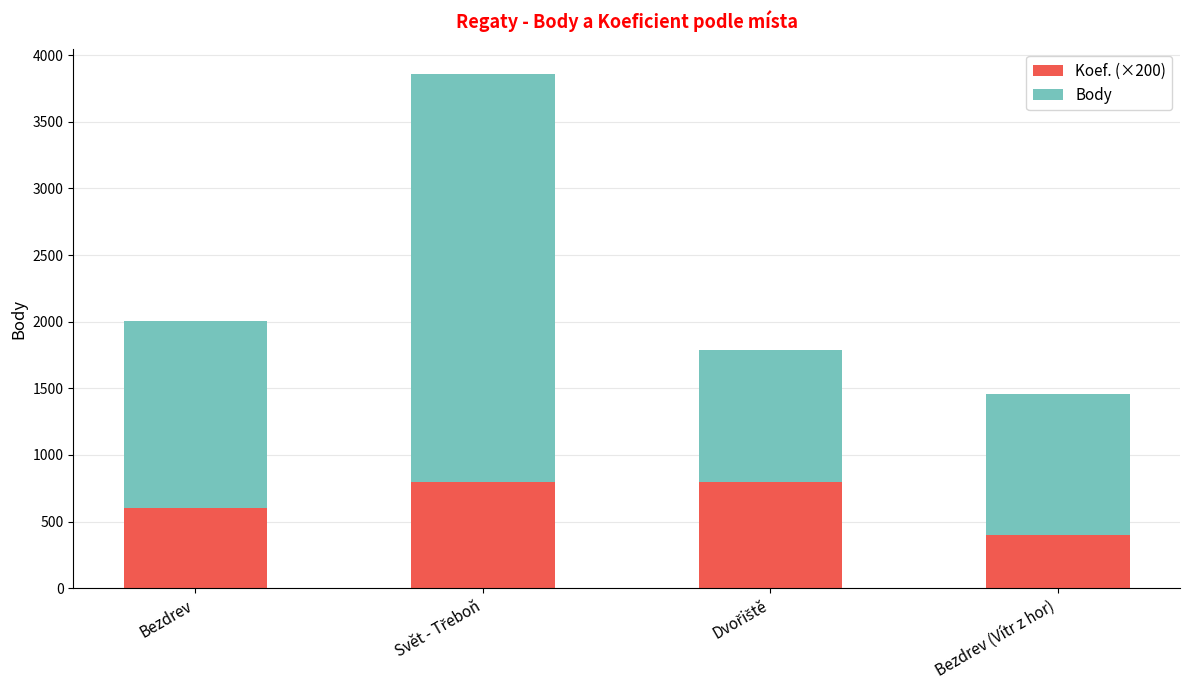

What is the average value of the Koef. (×200) series?

650